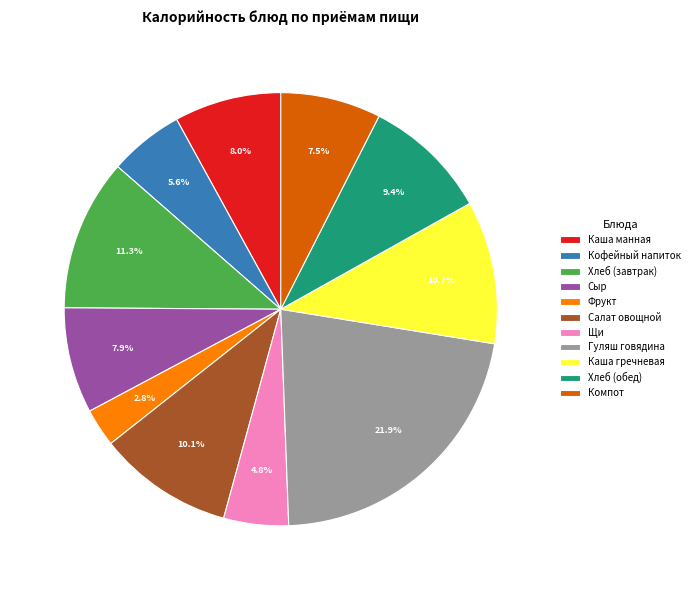

Between Щи and Гуляш говядина, which is larger?

Гуляш говядина